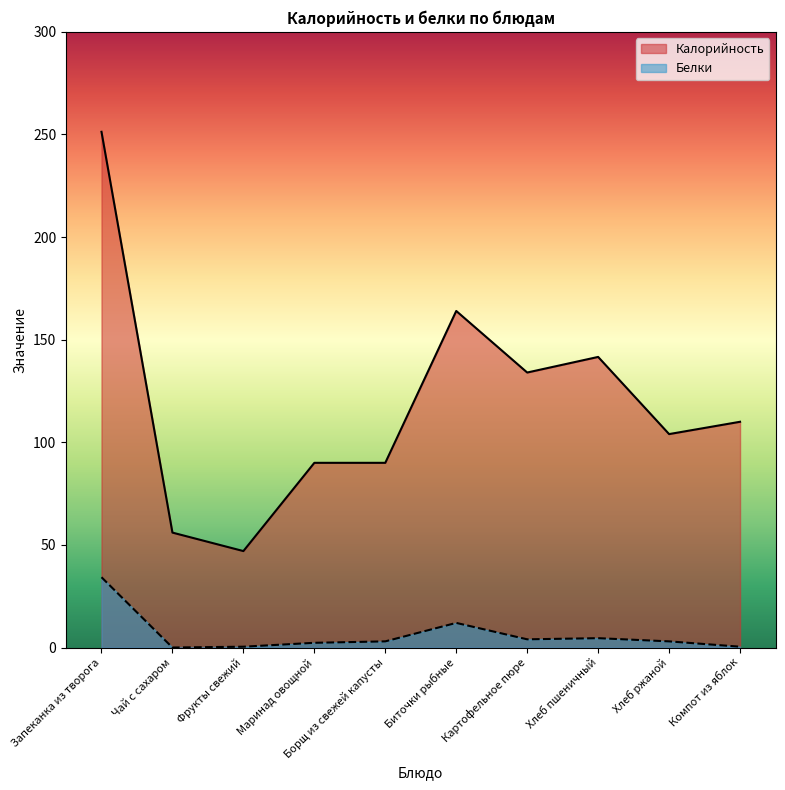

At which label does Белки first exceed 3?

Запеканка из творога